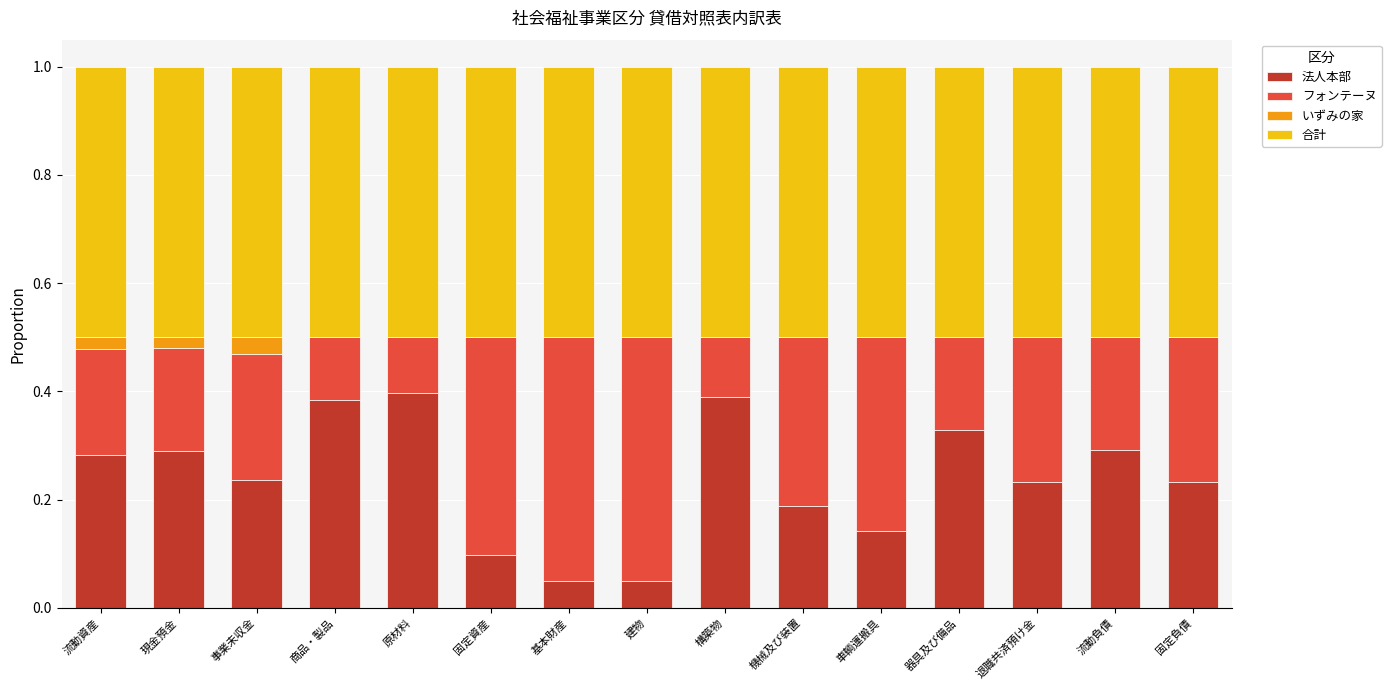

What is the total value across all series at 固定負債?

1.0